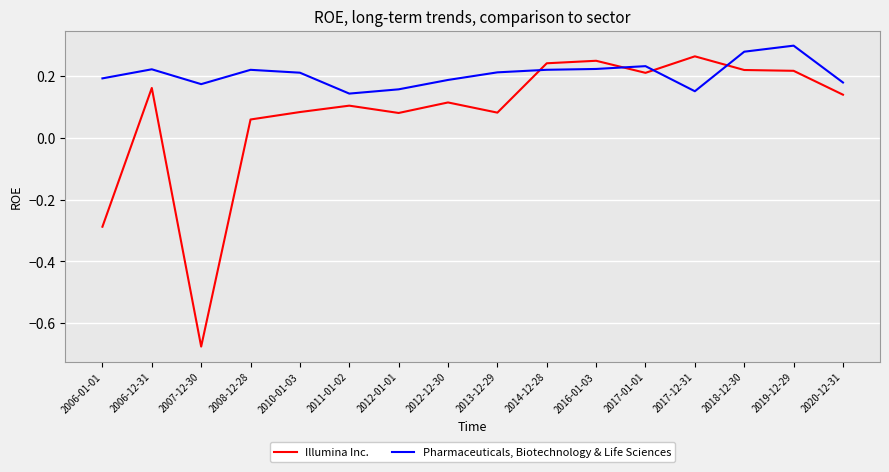

Which category has the highest value across all series?

2019-12-29